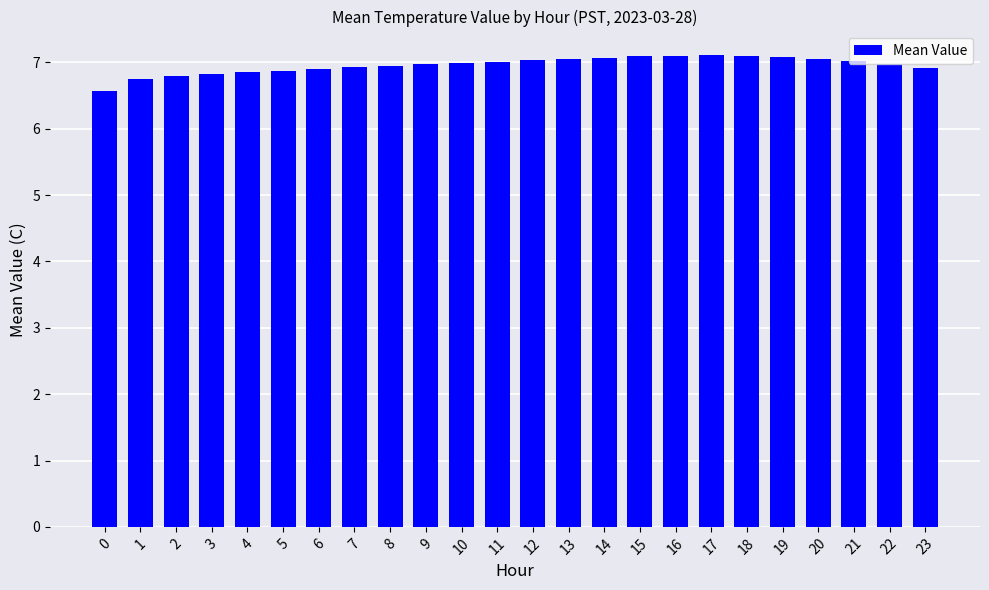

What is the minimum value shown in the chart?

6.6